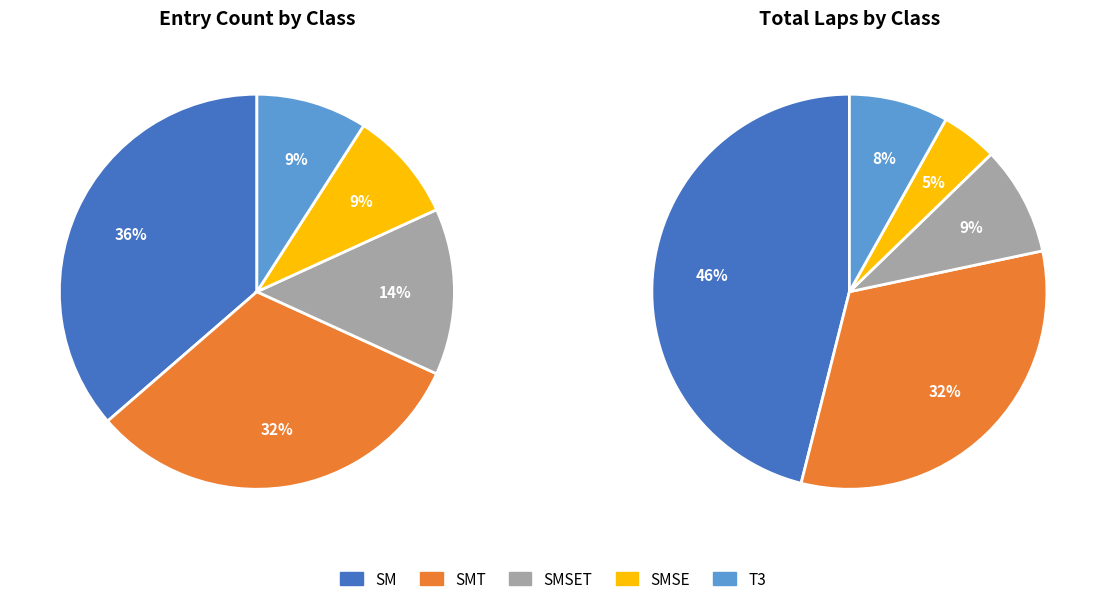

To the nearest percent, what percentage of the pie is SMT?

32%